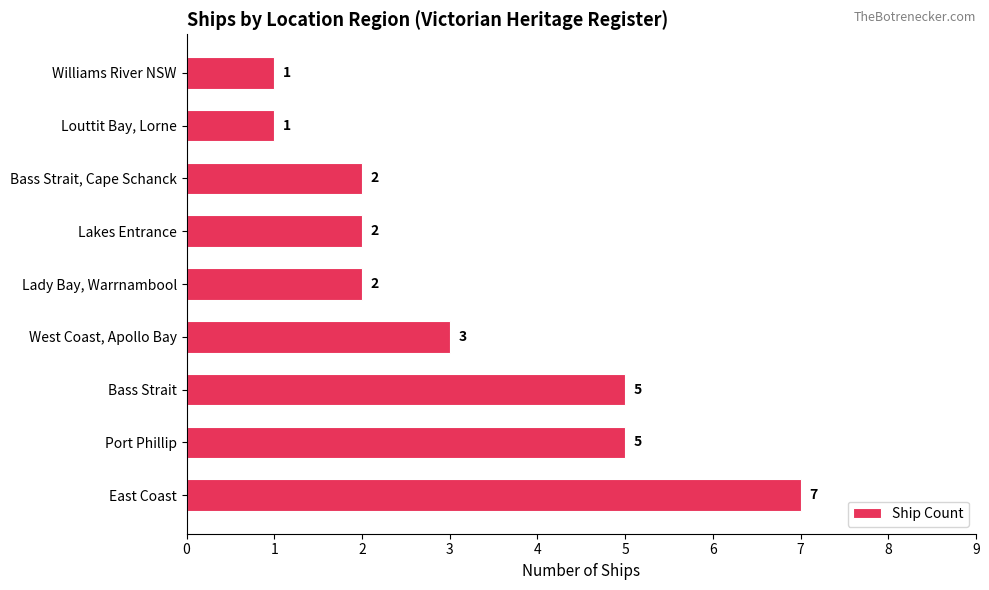

Approximately how many times larger is the value at Williams River NSW compared to West Coast, Apollo Bay?

0.3